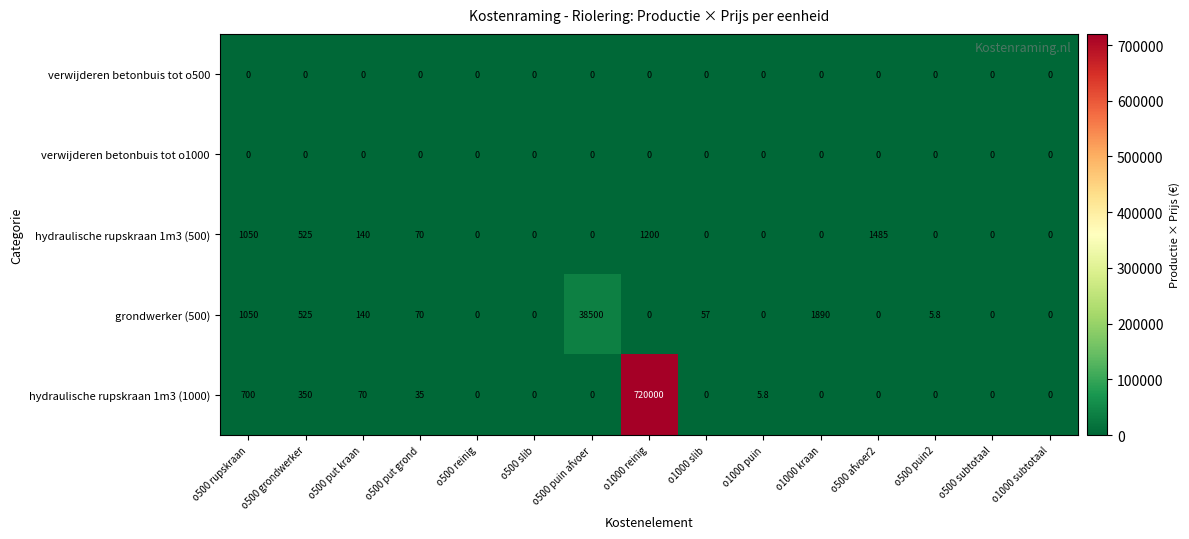

What is the difference between the highest and lowest values at o1000 kraan?

1890.0